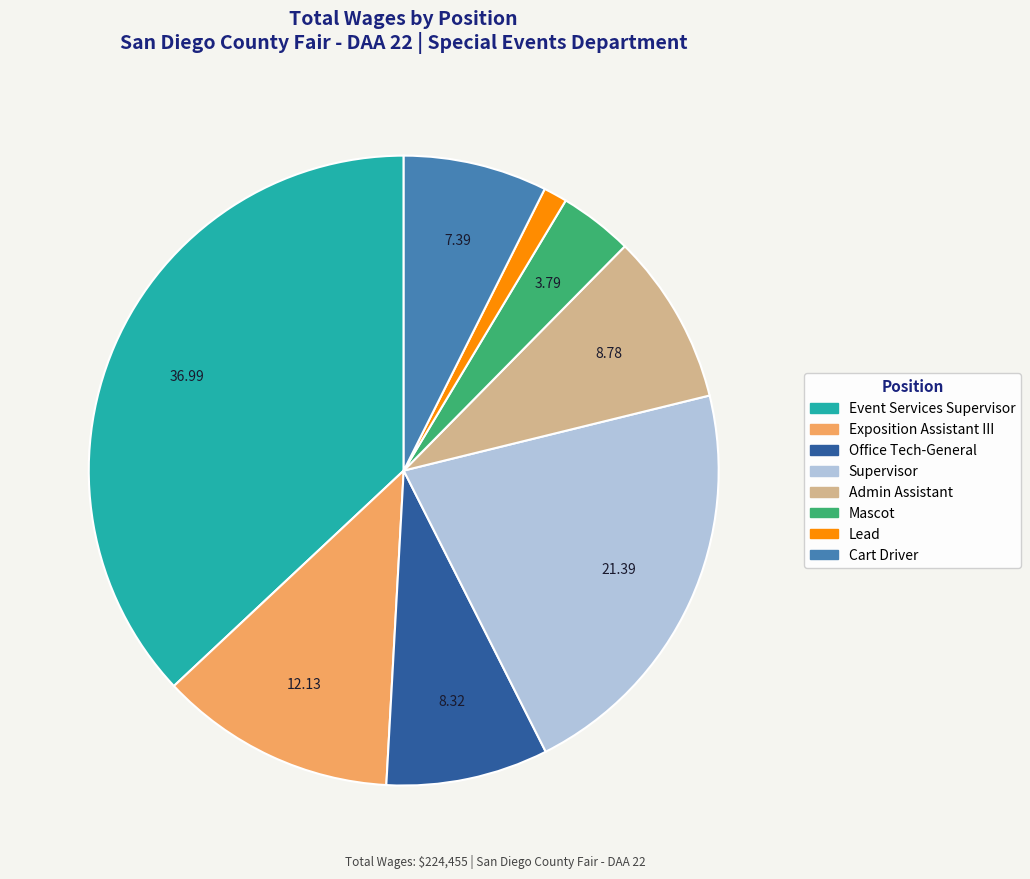

Count the number of slices in the pie.

8